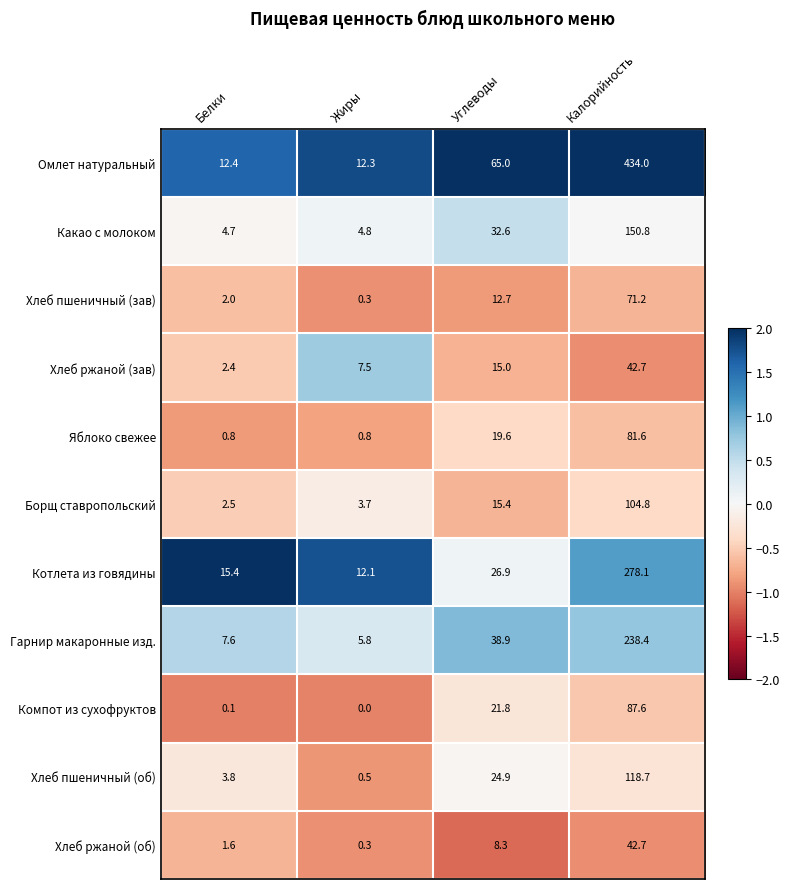

At how many categories does at least one series exceed 1?

4